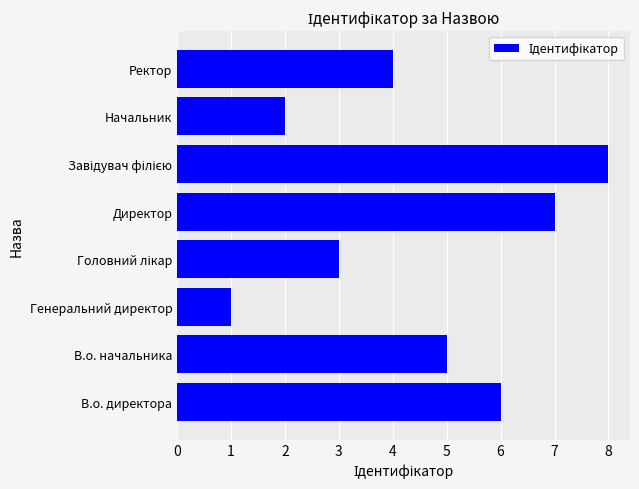

Which category has the lowest value across all series?

Генеральний директор